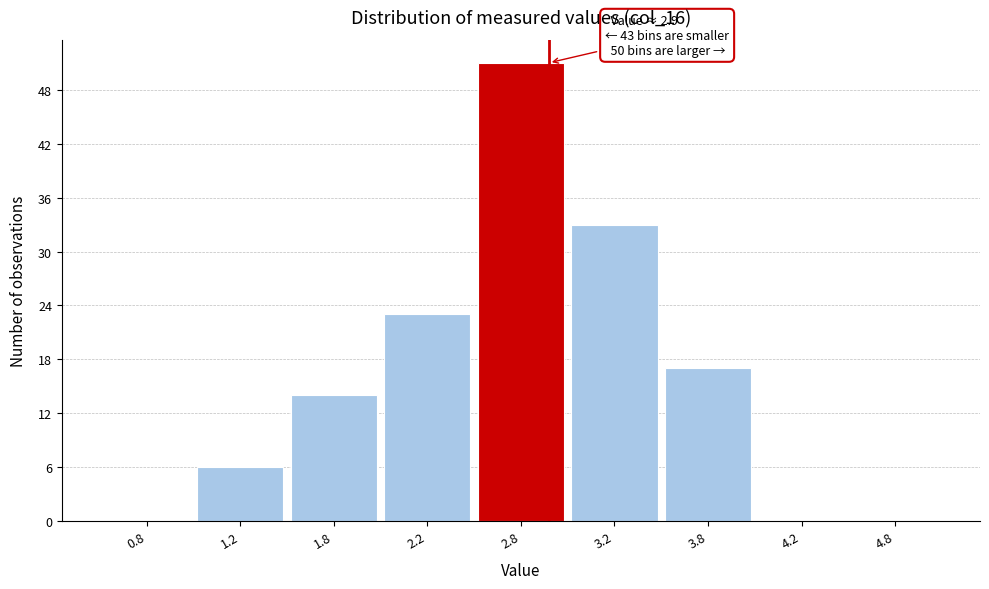

Reading left to right, extract all data points from this chart.

0.8=0	1.2=6	1.8=14	2.2=23	2.8=51	3.2=33	3.8=17	4.2=0	4.8=0